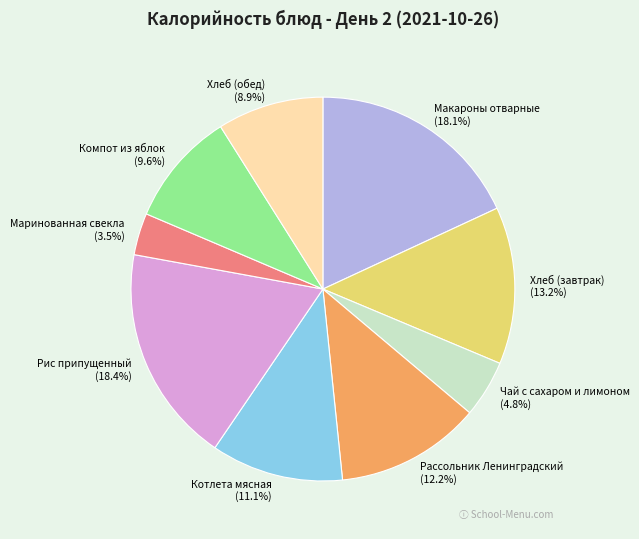

Does Котлета мясная account for over 50% of the chart?

No